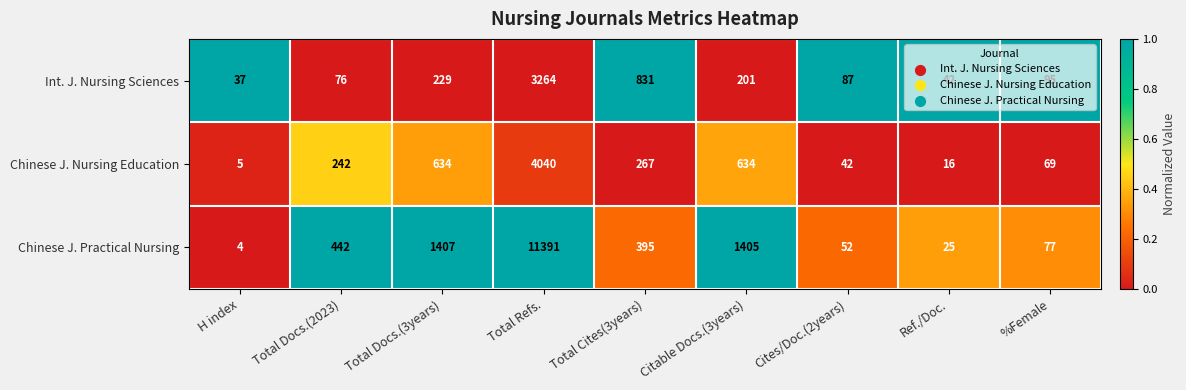

Is it true that Int. J. Nursing Sciences equals 151 at Cites/Doc.(2years)?

False